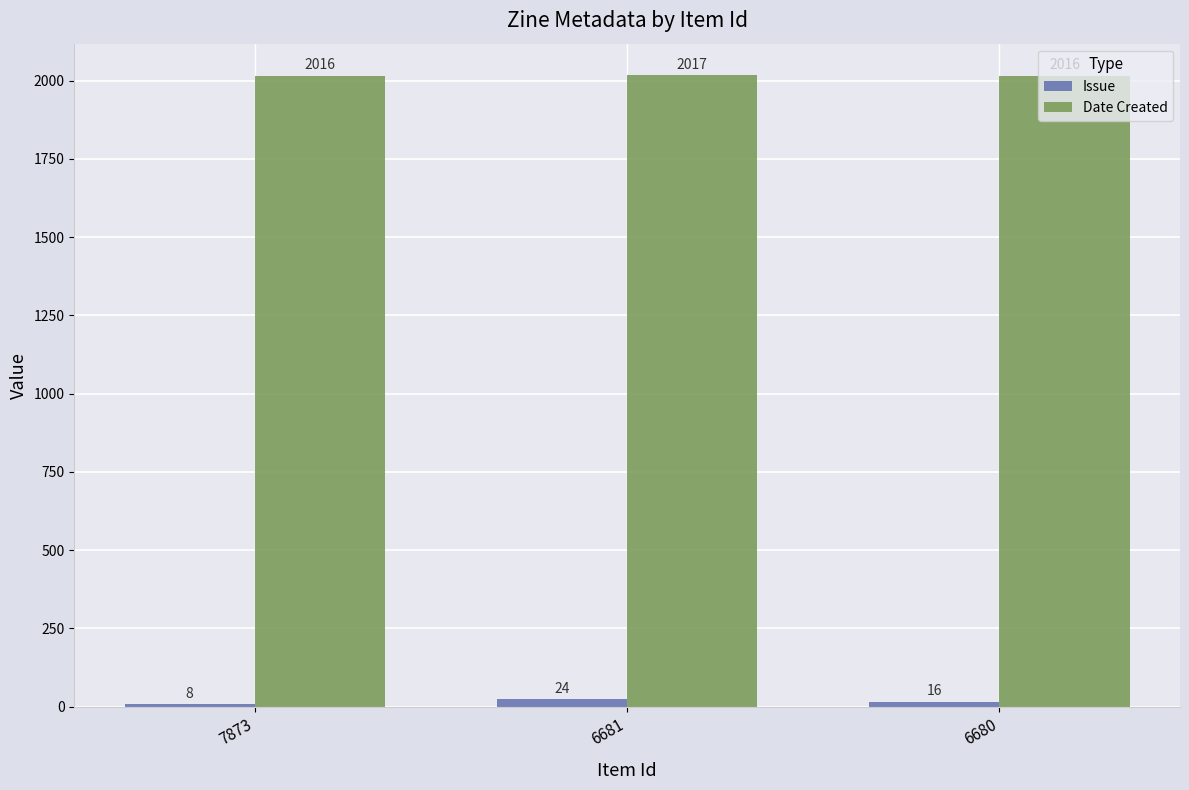

What is the difference between the highest and lowest values at 7873?

2008